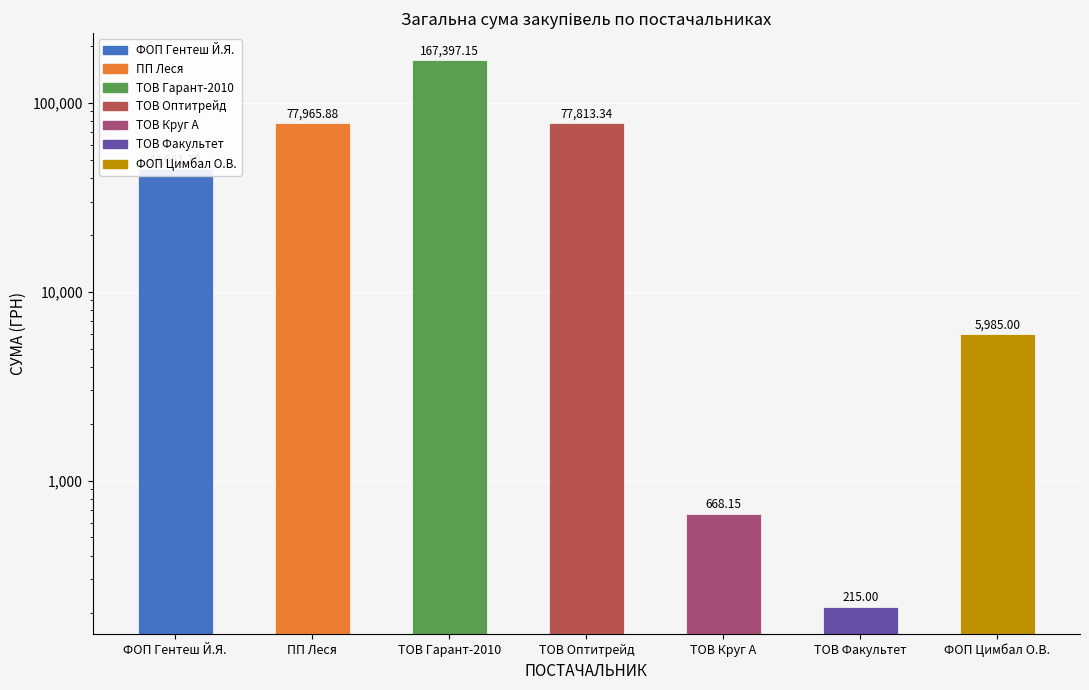

The chart shows a value of 42464.7 at ПП Леся. True or false?

False